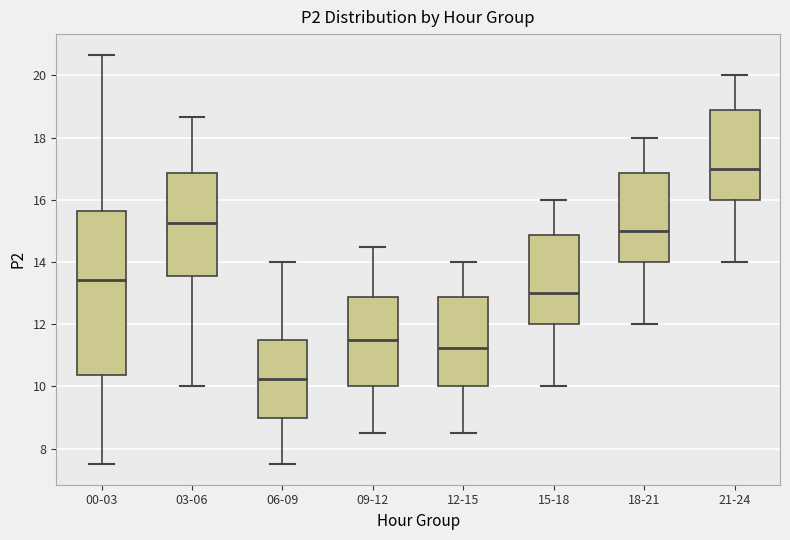

Reading left to right, read every box against the y-axis: the position of its median line, the range the box covers, and the ends of its whiskers. The values are not printed on the chart, so give them approximately, as read against the axis.

00-03: median 13.4, box 10.4 to 15.6, whiskers 7.6 to 20.6
03-06: median 15.2, box 13.6 to 16.8, whiskers 10.0 to 18.6
06-09: median 10.2, box 9.0 to 11.6, whiskers 7.6 to 14.0
09-12: median 11.6, box 10.0 to 12.8, whiskers 8.6 to 14.6
12-15: median 11.2, box 10.0 to 12.8, whiskers 8.6 to 14.0
15-18: median 13.0, box 12.0 to 14.8, whiskers 10.0 to 16.0
18-21: median 15.0, box 14.0 to 16.8, whiskers 12.0 to 18.0
21-24: median 17.0, box 16.0 to 18.8, whiskers 14.0 to 20.0